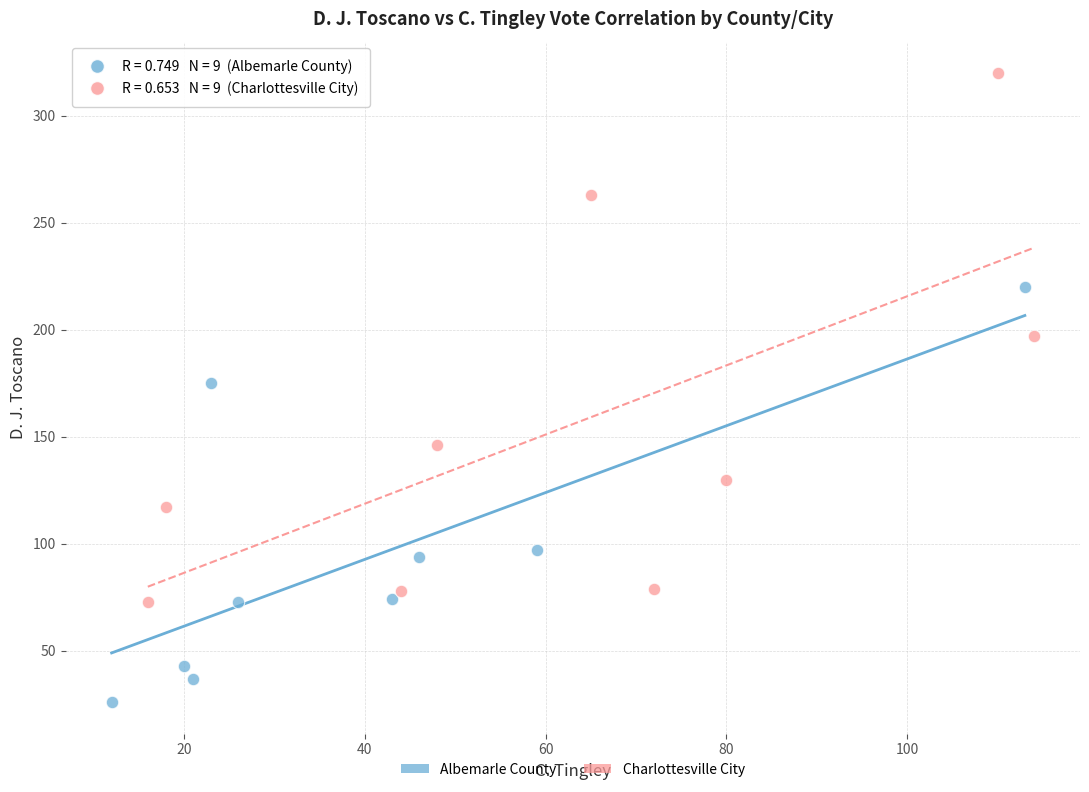

Which series has the largest Y range (max minus min)?

Charlottesville City